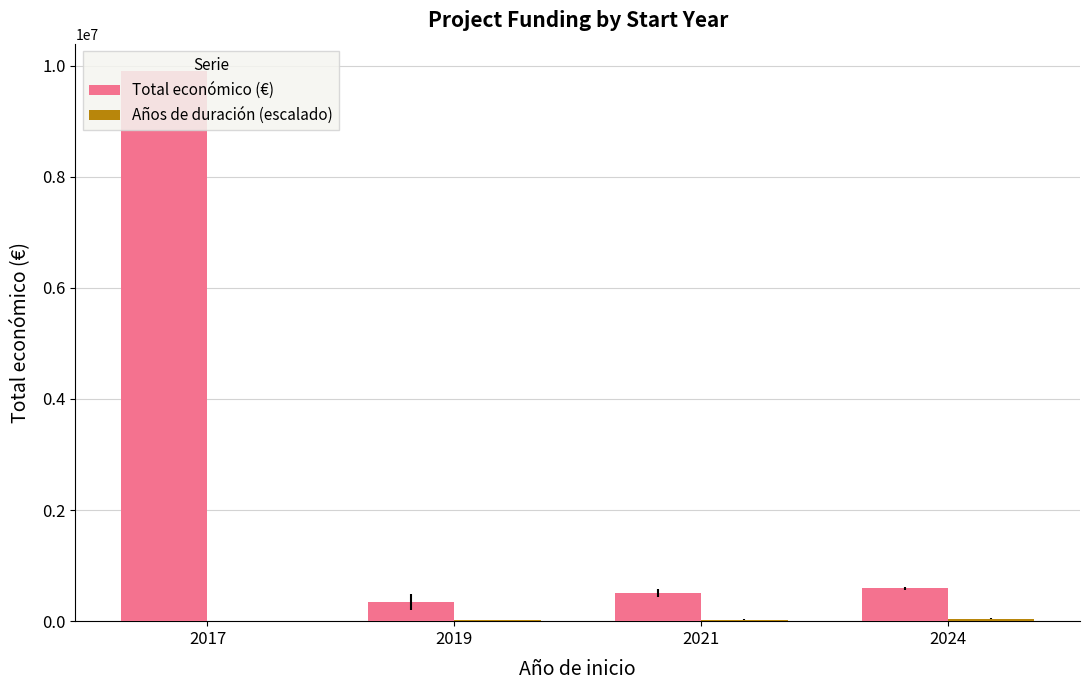

What is the sum of all Total económico (€) values?

11341321.0